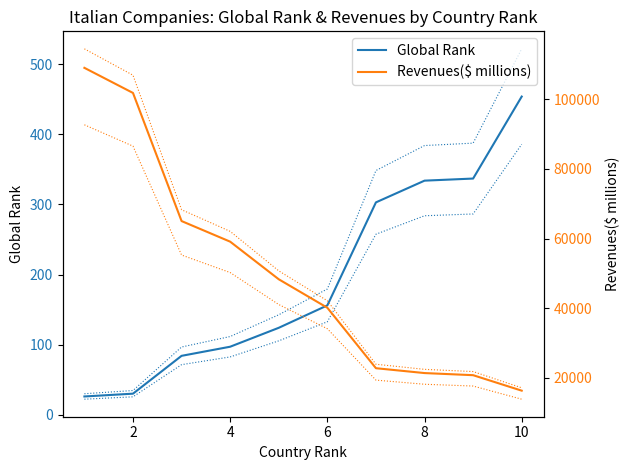

Rank the series by their maximum value, from lowest to highest.

Global Rank, Revenues($ millions)